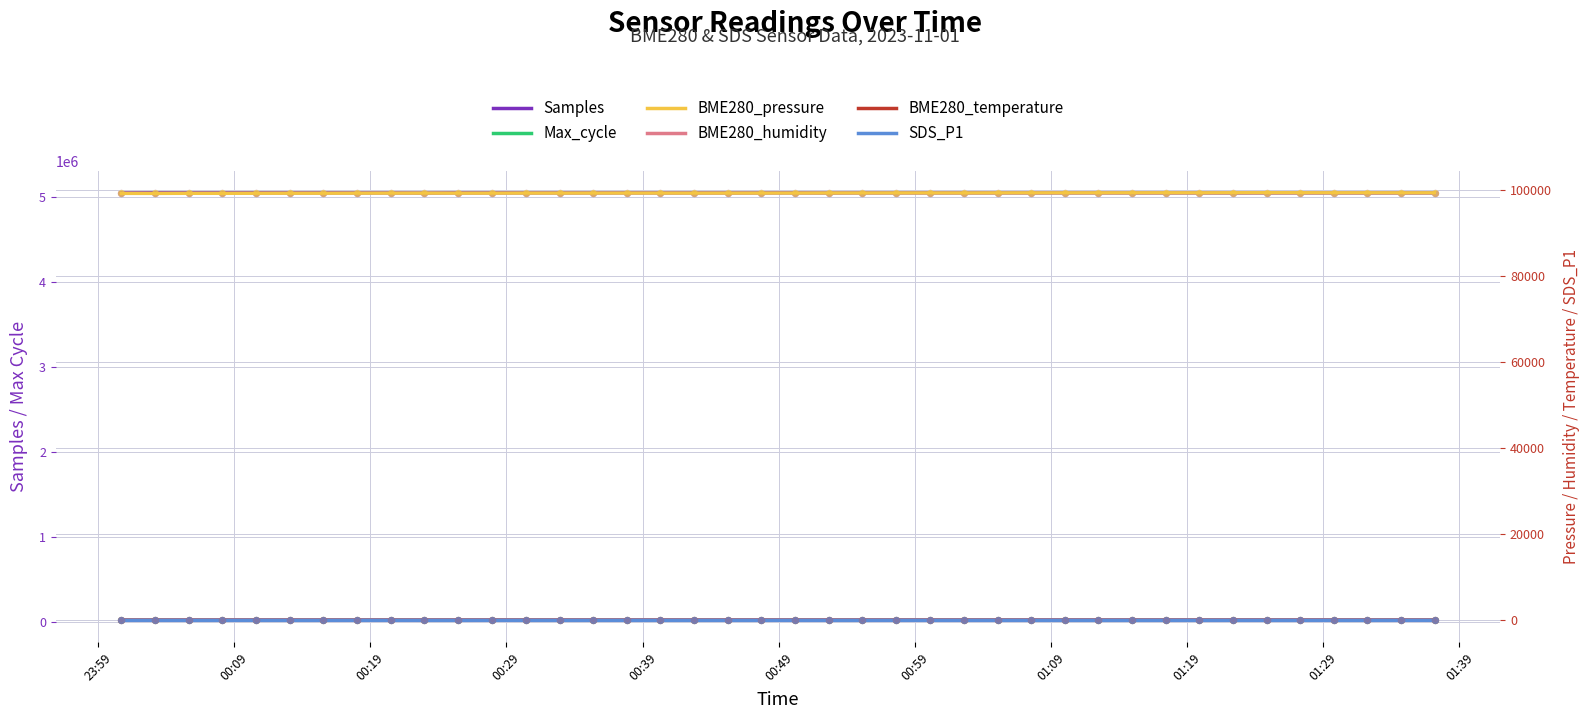

Which series contains the lowest Y value?

SDS_P1